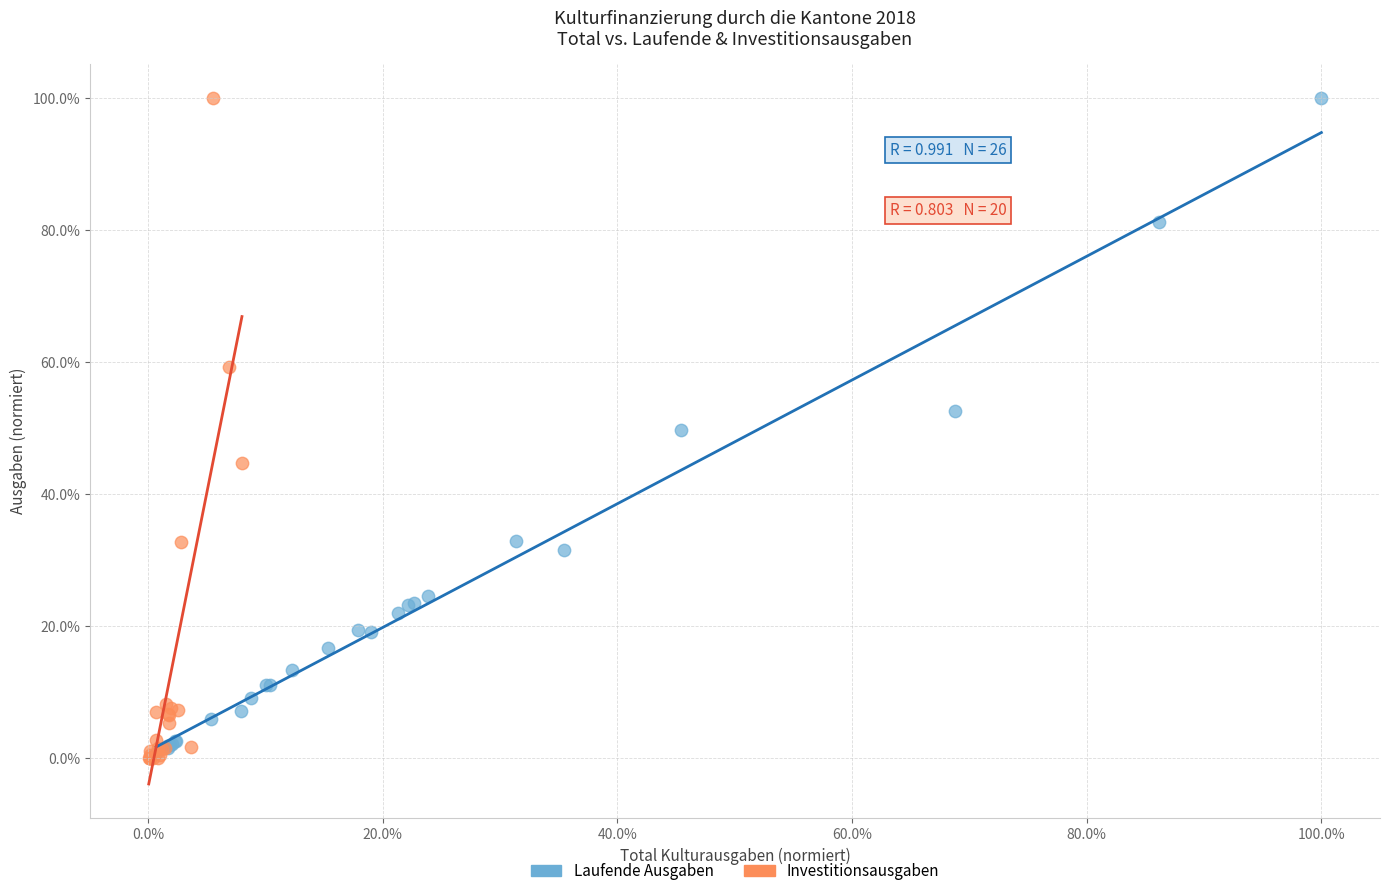

What are all the series names shown in the legend?

Laufende Ausgaben, Investitionsausgaben